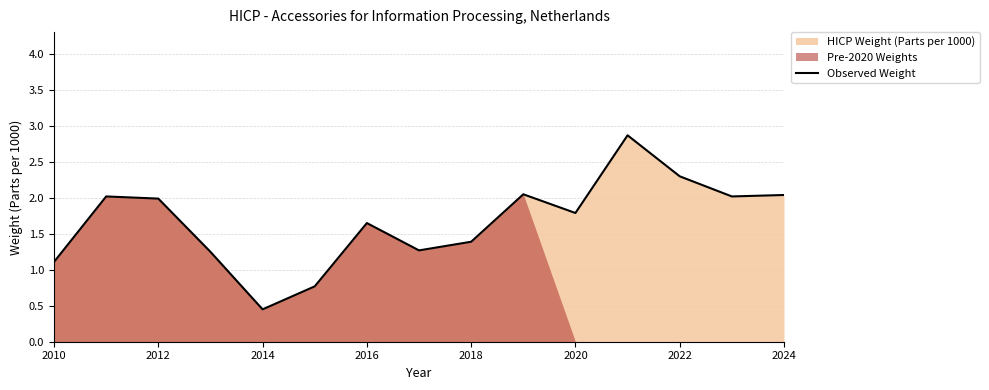

At which label does Observed Weight reach its minimum?

2014